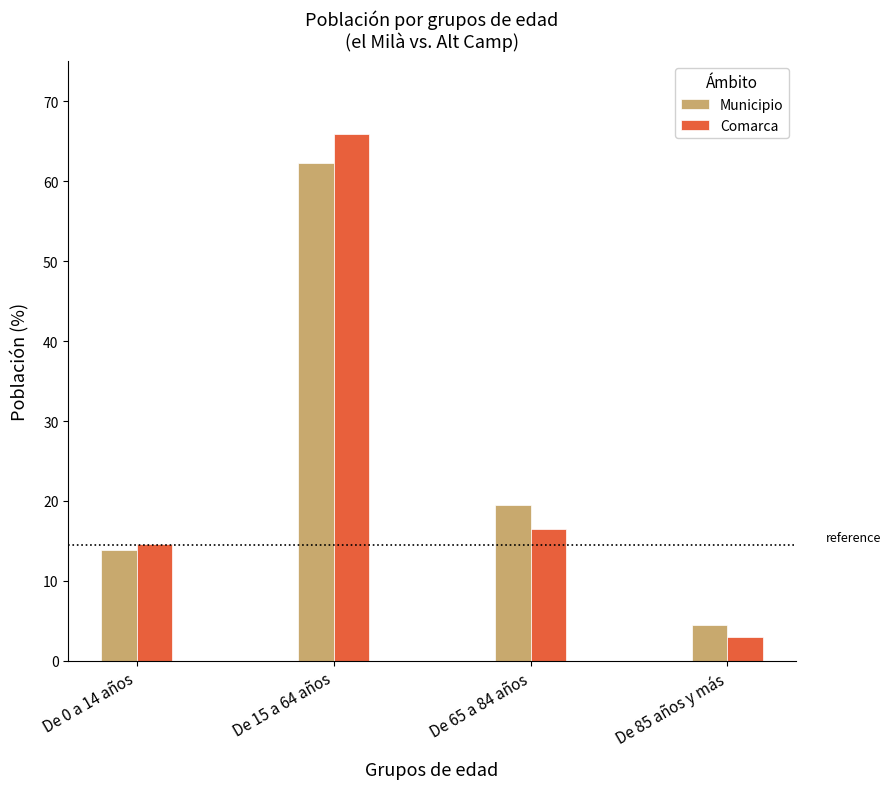

What is the total value across all series at De 15 a 64 años?

128.1